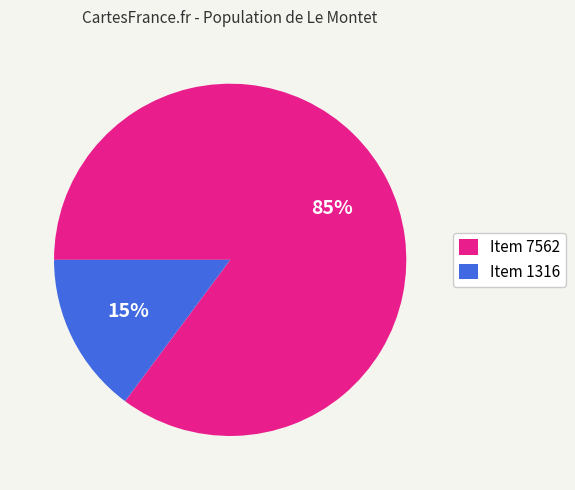

Rank the categories by value from lowest to highest.

Item 1316, Item 7562